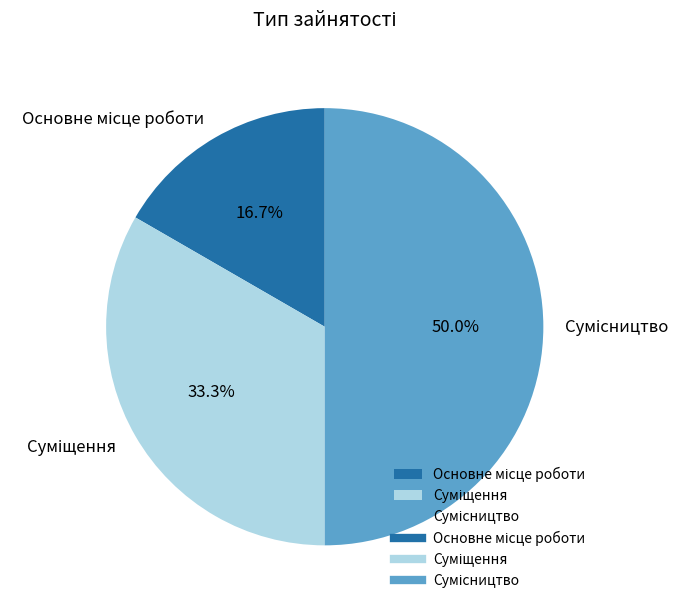

The Суміщення slice represents 33% of the pie. True or false?

True